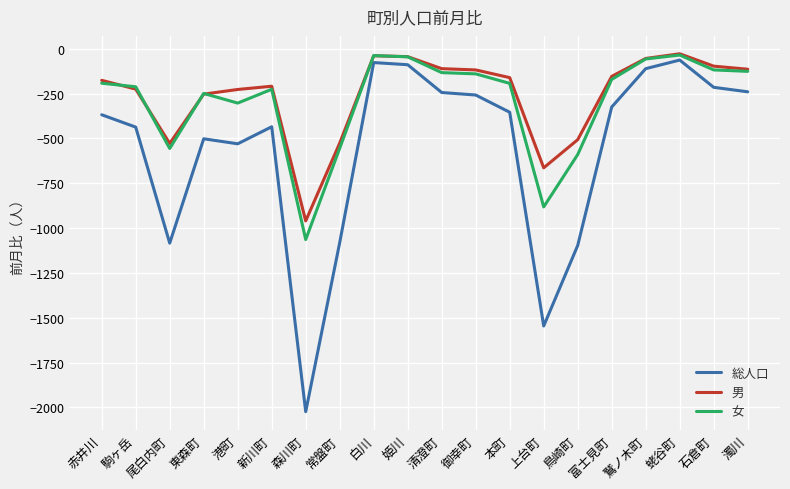

Rank the series at 森川町 from highest to lowest value.

男, 女, 総人口